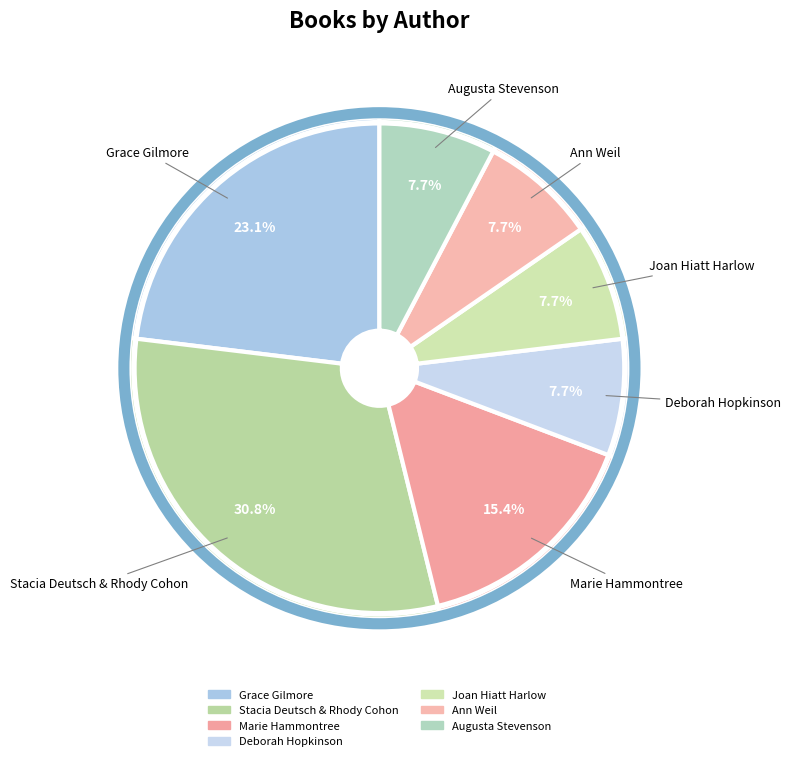

Is it true that Stacia Deutsch & Rhody Cohon is 31% of the pie?

True